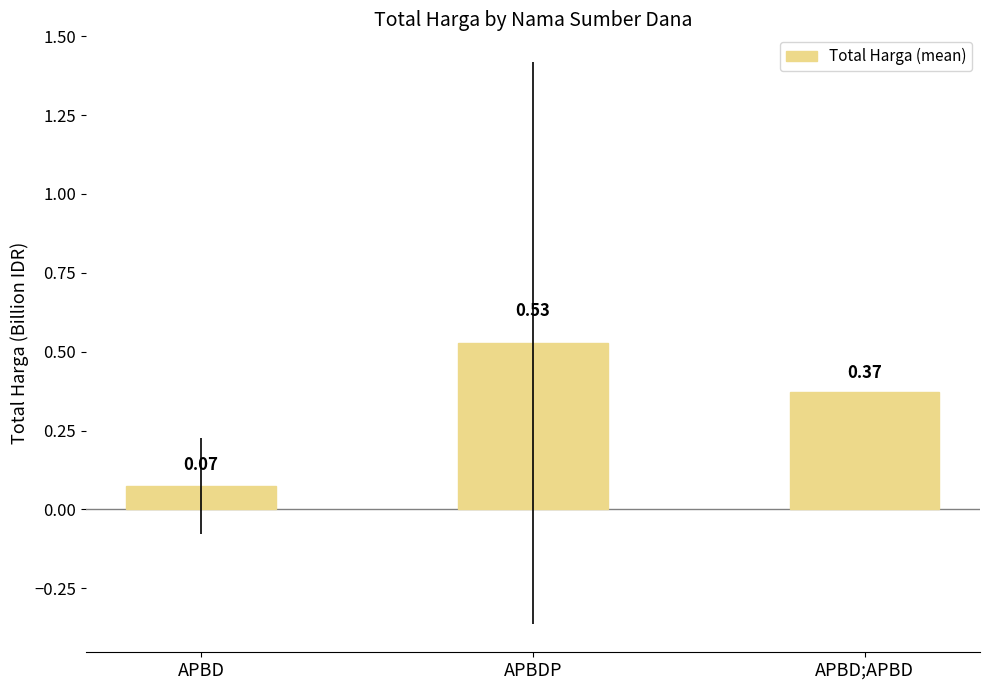

What is the label of the 3rd bar from the right?

APBD